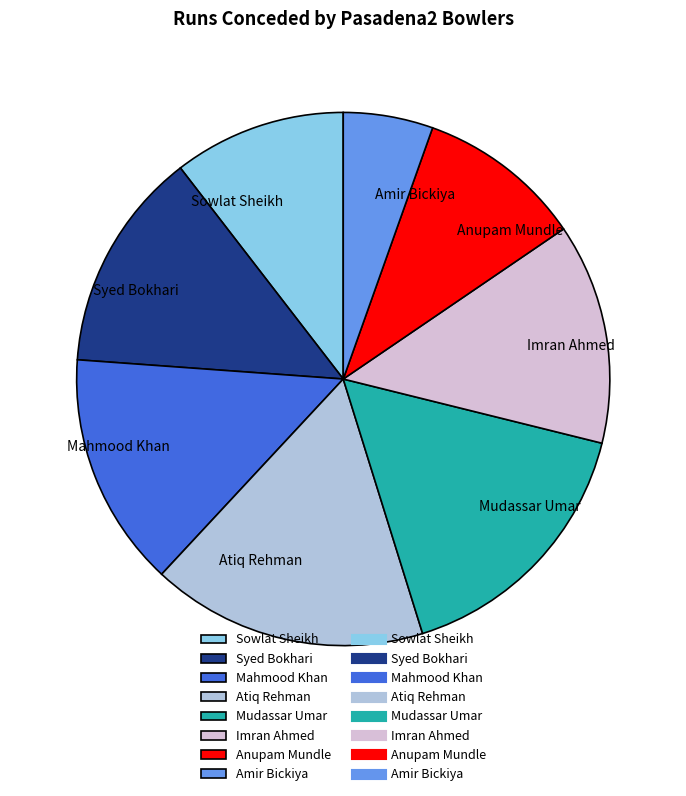

The Syed Bokhari slice represents 26% of the pie. True or false?

False